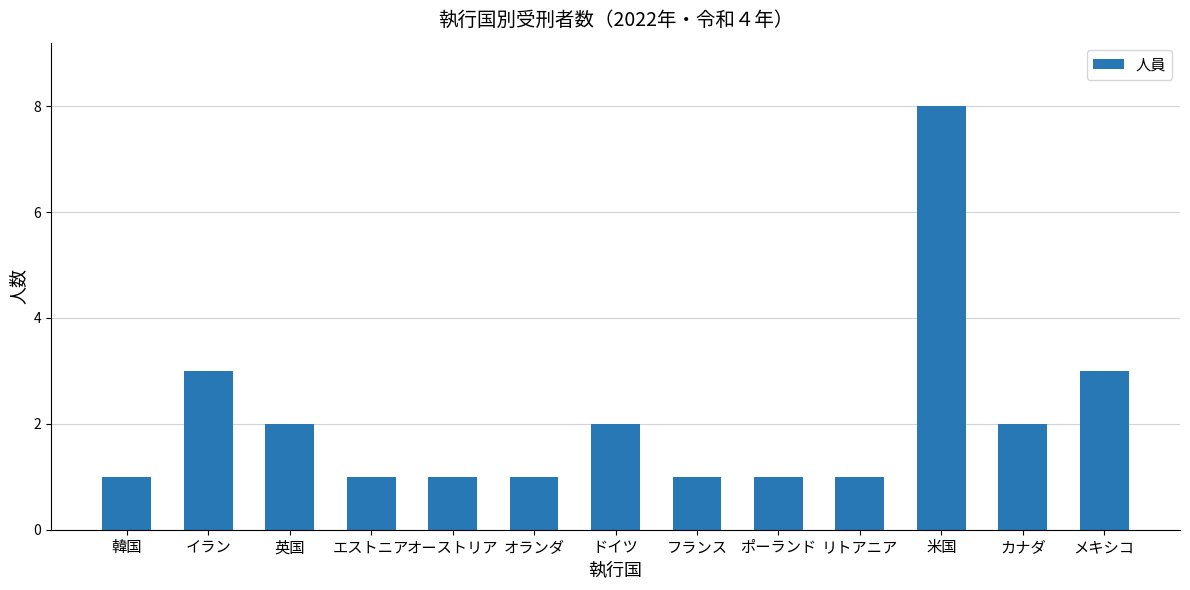

What position from the right is オランダ?

8